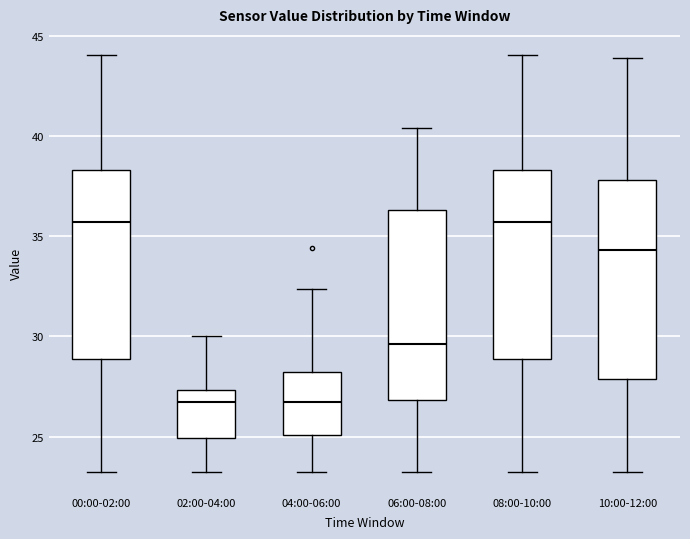

Reading left to right, read every box against the y-axis: the position of its median line, the range the box covers, and the ends of its whiskers. The values are not printed on the chart, so give them approximately, as read against the axis.

00:00-02:00: median 35.5, box 29.0 to 38.5, whiskers 23.0 to 44.0
02:00-04:00: median 26.5, box 25.0 to 27.5, whiskers 23.0 to 30.0
04:00-06:00: median 26.5, box 25.0 to 28.0, whiskers 23.0 to 32.5
06:00-08:00: median 29.5, box 27.0 to 36.5, whiskers 23.0 to 40.5
08:00-10:00: median 35.5, box 29.0 to 38.5, whiskers 23.0 to 44.0
10:00-12:00: median 34.5, box 28.0 to 38.0, whiskers 23.0 to 44.0